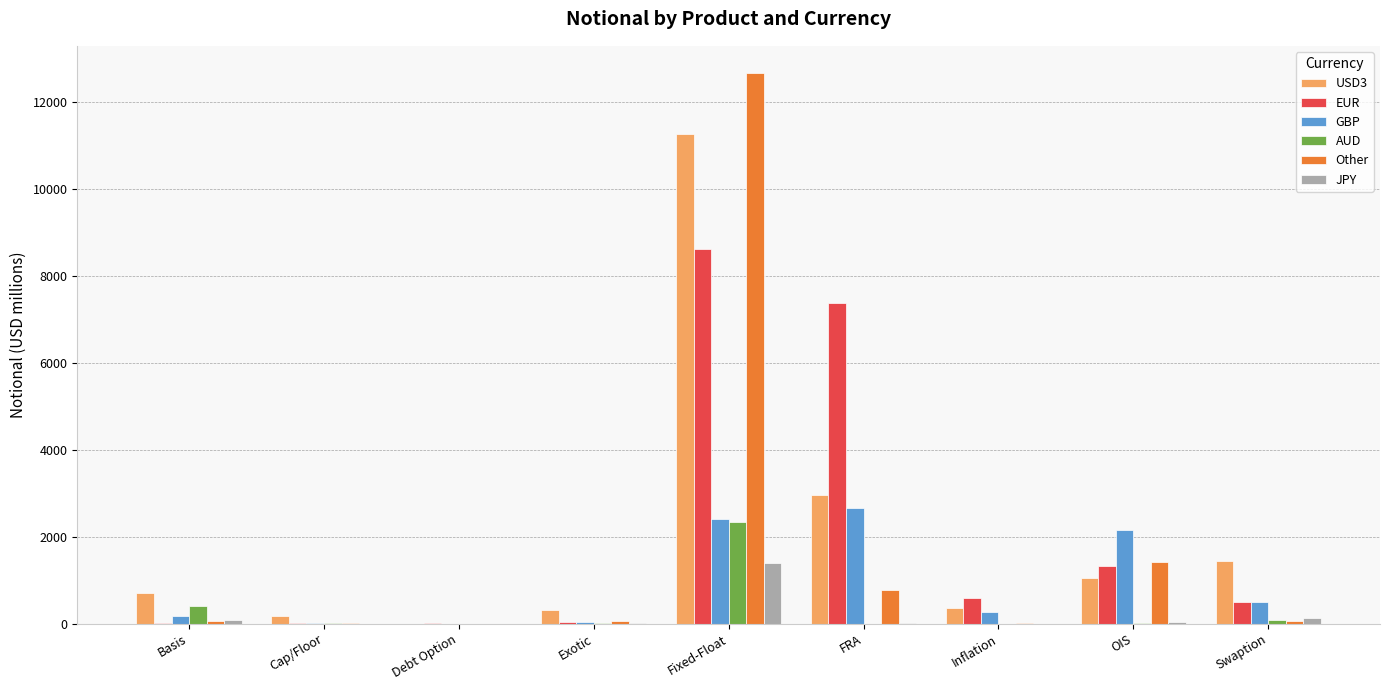

Count the number of data series in this chart.

6